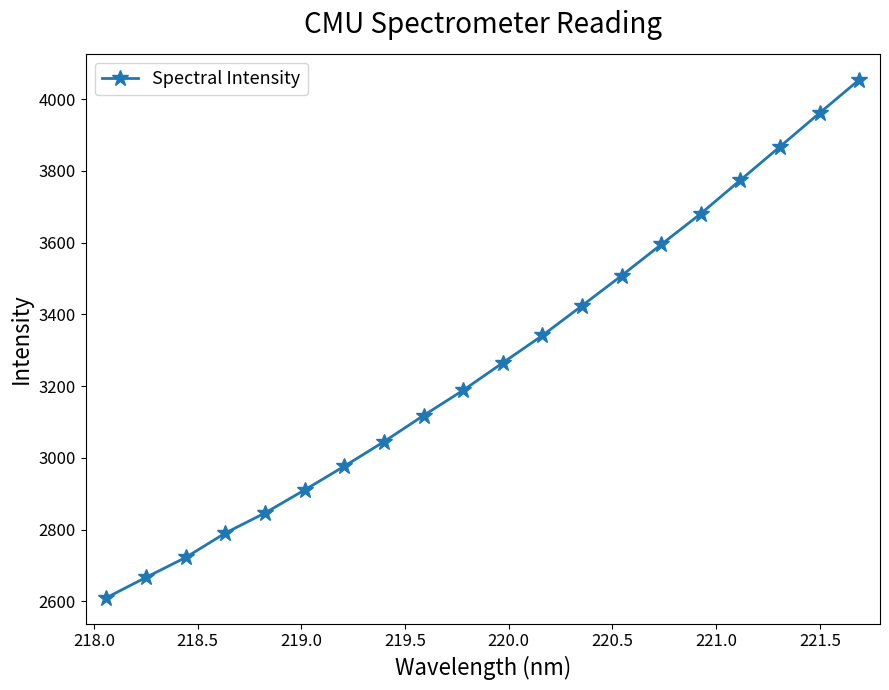

What is the value of the 8th point from the left?

3045.3